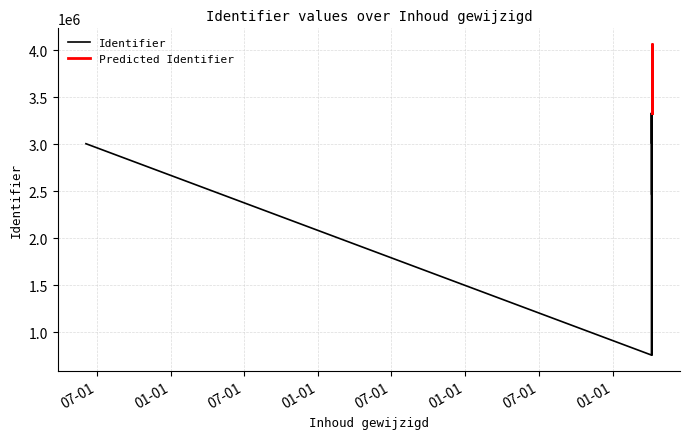

What is the label of the 17th point from the right?

2021-04-07 12:59:19